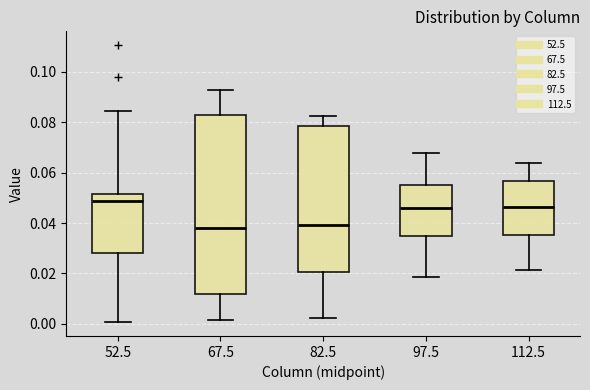

Reading left to right, transcribe this box plot: for each box, give where its median line is, the range the box spans, and where its two whiskers end, as read against the y-axis. The values are not printed on the chart, so give them approximately, as read against the axis.

52.5: median 0.048, box 0.028 to 0.052, whiskers 0.000 to 0.084
67.5: median 0.038, box 0.012 to 0.082, whiskers 0.002 to 0.092
82.5: median 0.040, box 0.020 to 0.078, whiskers 0.002 to 0.082
97.5: median 0.046, box 0.034 to 0.056, whiskers 0.018 to 0.068
112.5: median 0.046, box 0.036 to 0.056, whiskers 0.022 to 0.064